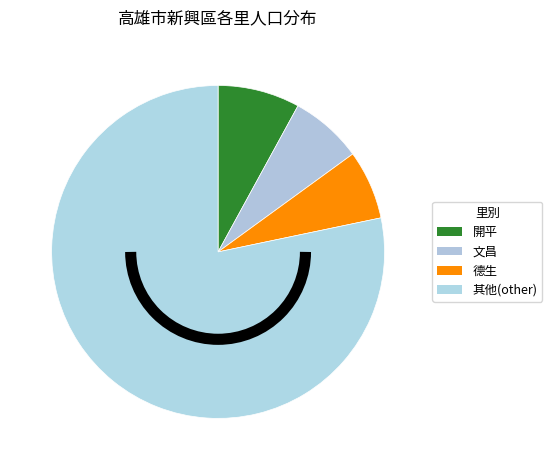

Count the number of slices in the pie.

4